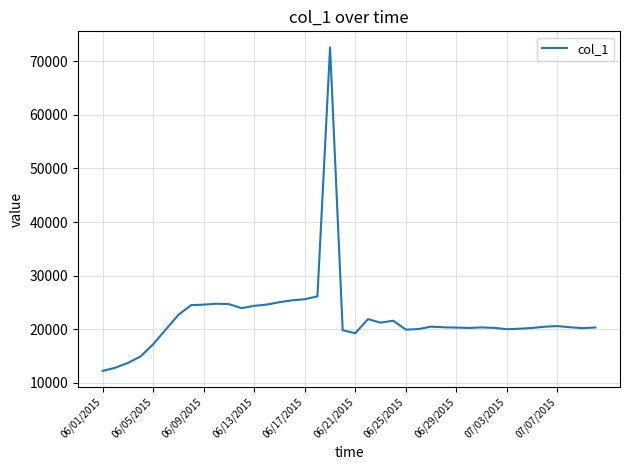

What is the difference between the maximum and minimum values?

60333